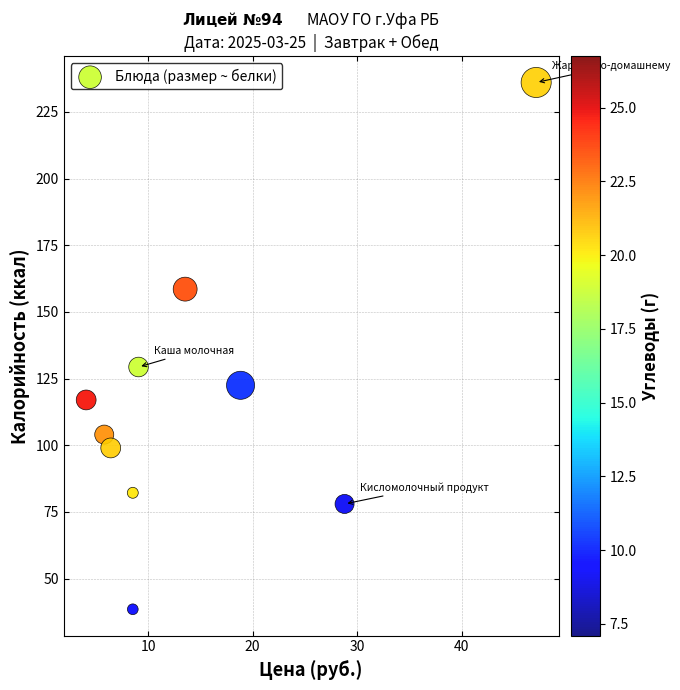

What is the range of X values (max minus min)?

43.1